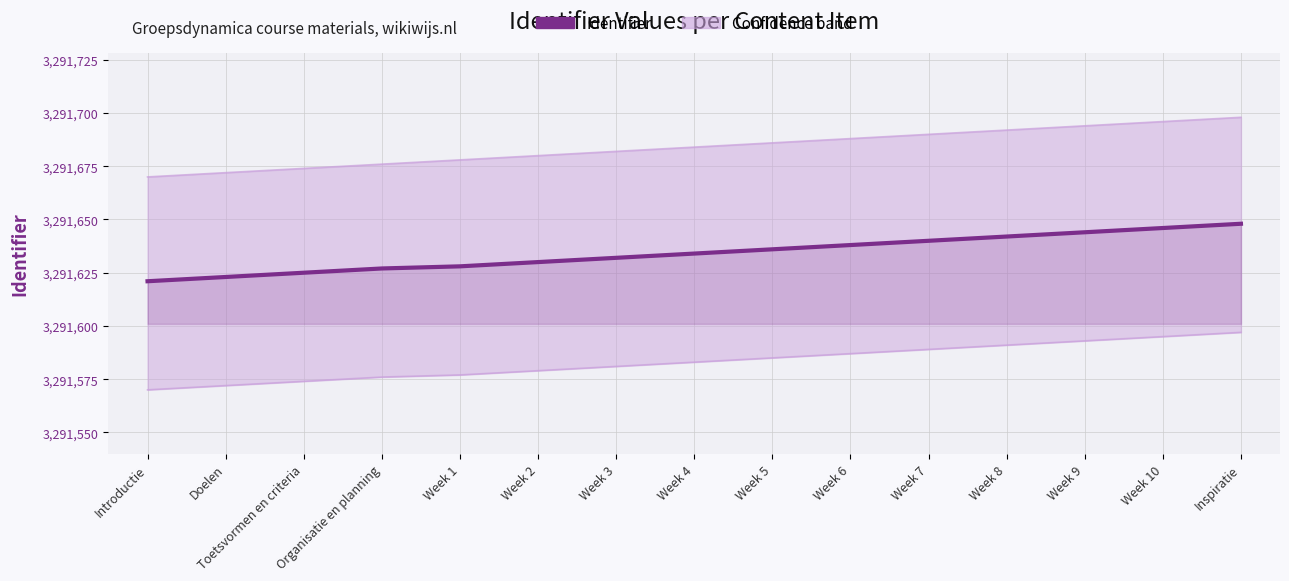

At which category does the chart reach its minimum across all series?

Introductie